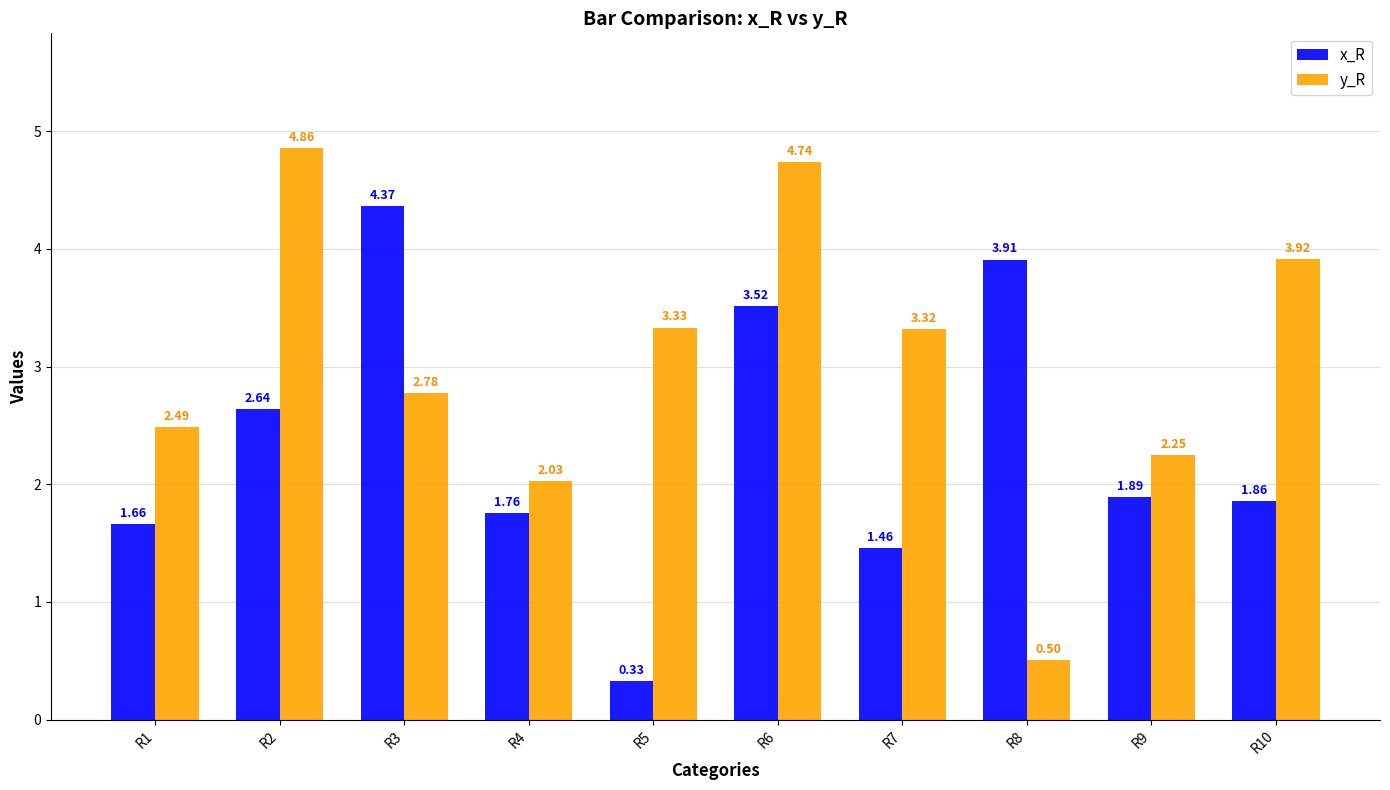

Is it true that x_R equals 1.5 at R2?

False